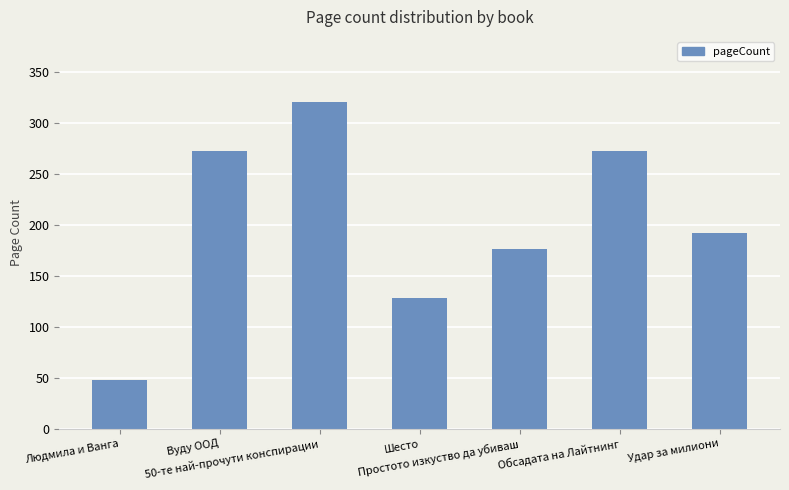

Between Вуду ООД and 50-те най-прочути конспирации, which is larger?

50-те най-прочути конспирации